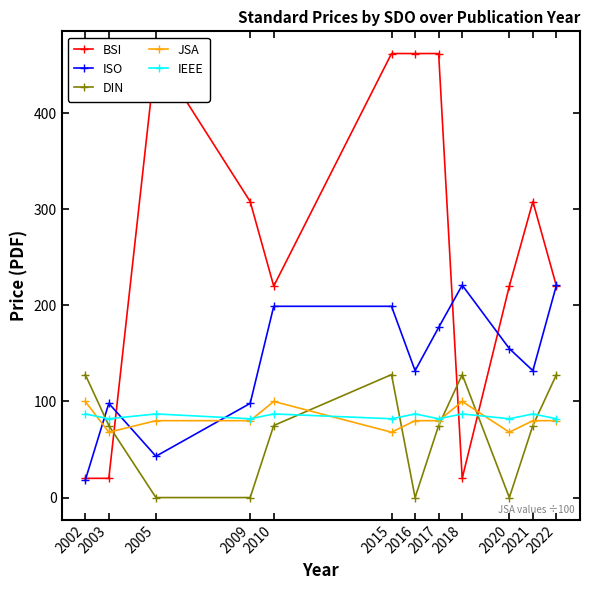

How many lines are shown in the chart?

5